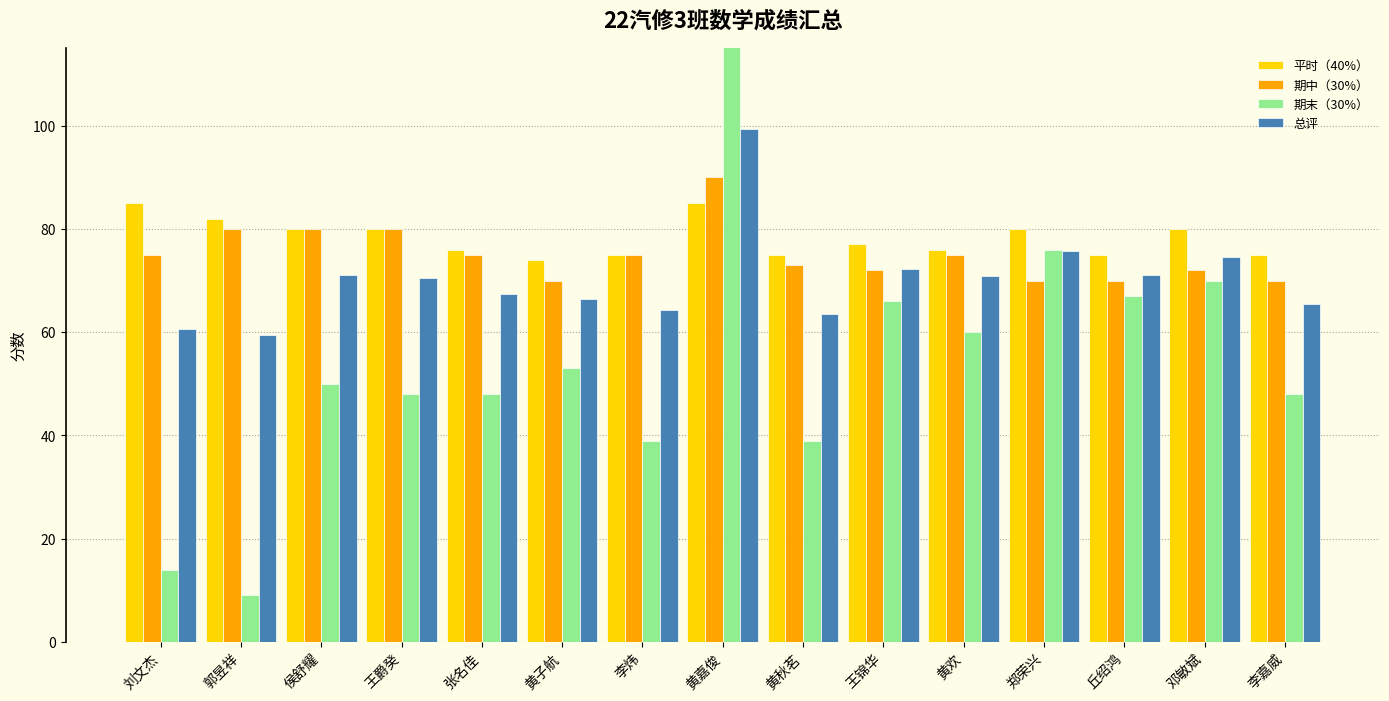

How many groups of bars are there?

15